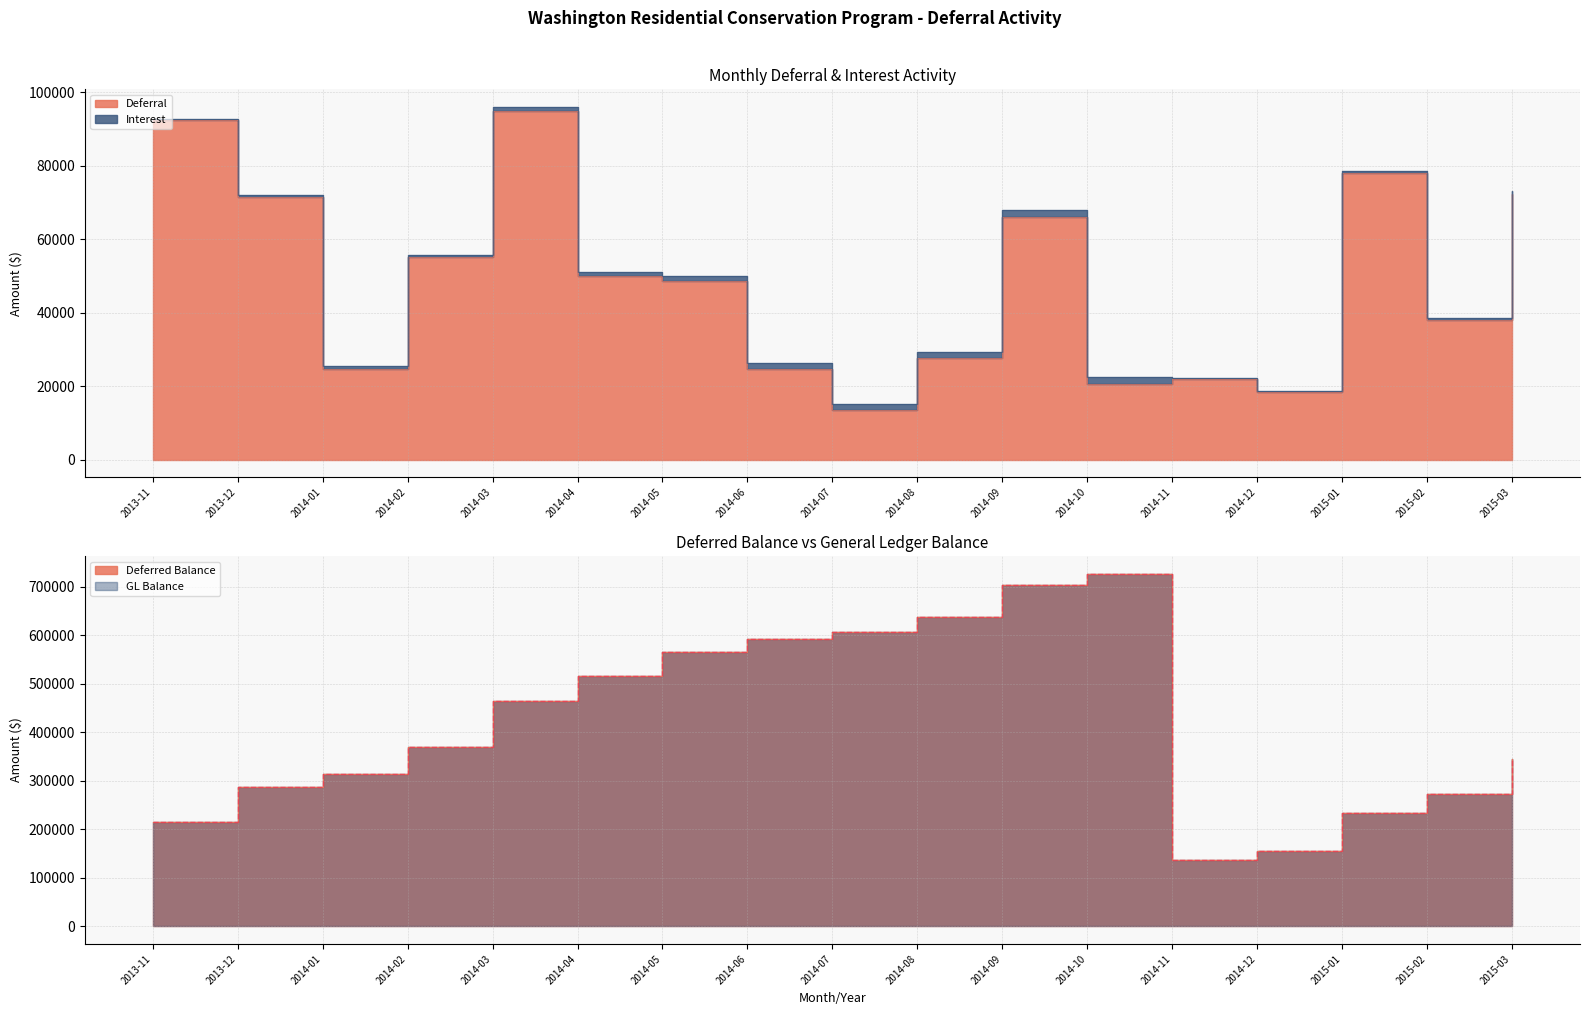

Does the chart have visible grid lines?

Yes